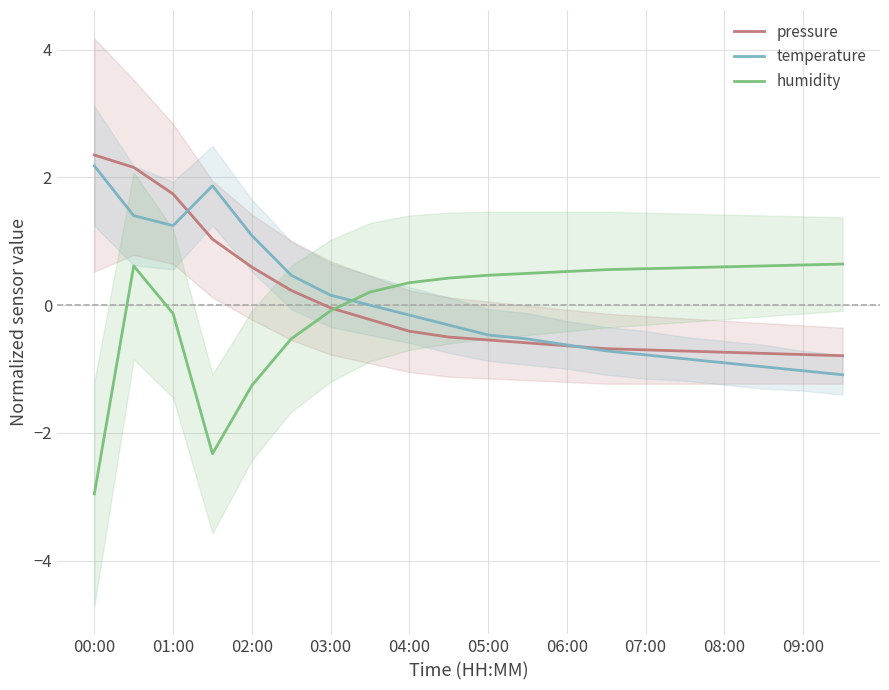

What is the total value across all series at 11?

-0.6